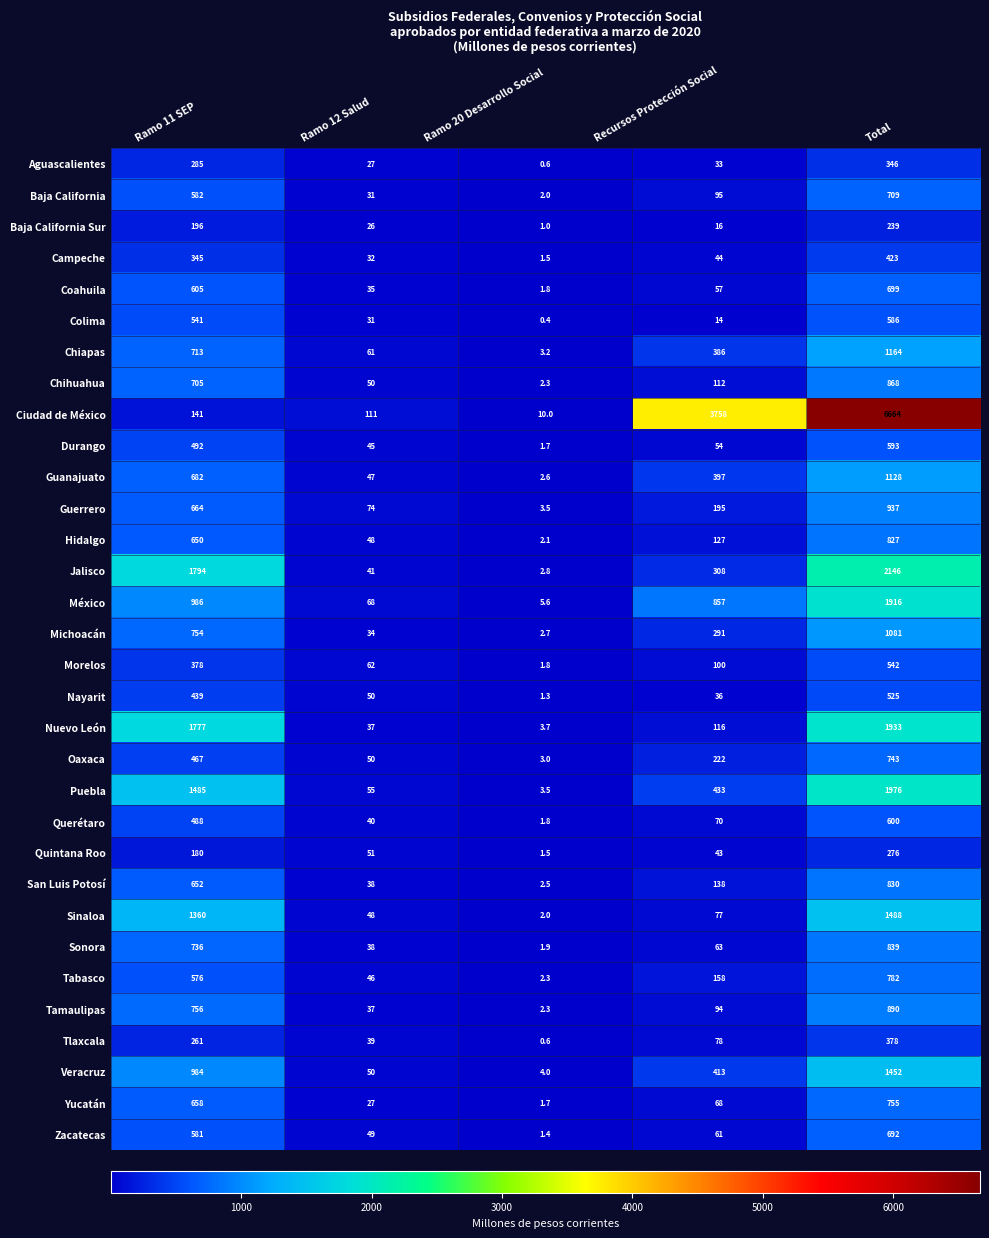

At Recursos Protección Social, list the series in order from smallest to largest.

Colima, Baja California Sur, Aguascalientes, Nayarit, Quintana Roo, Campeche, Durango, Coahuila, Zacatecas, Sonora, Yucatán, Querétaro, Sinaloa, Tlaxcala, Tamaulipas, Baja California, Morelos, Chihuahua, Nuevo León, Hidalgo, San Luis Potosí, Tabasco, Guerrero, Oaxaca, Michoacán, Jalisco, Chiapas, Guanajuato, Veracruz, Puebla, México, Ciudad de México